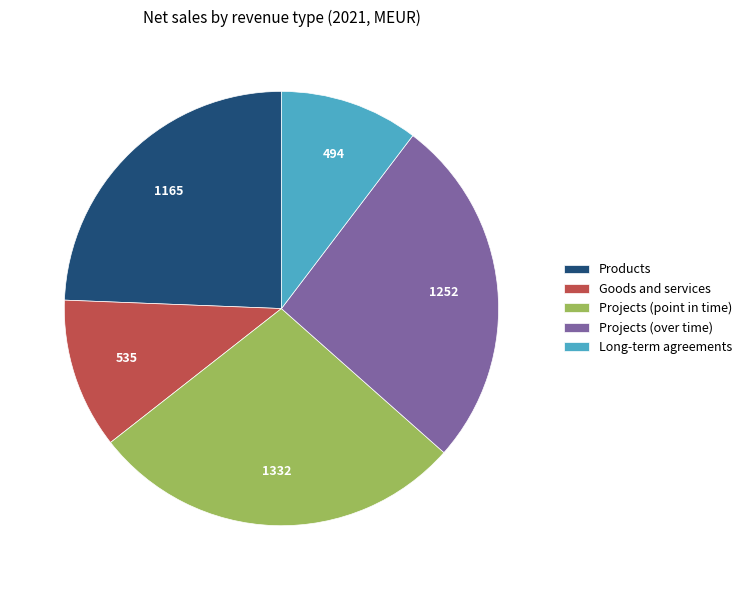

Which has a higher value, Projects (point in time) or Goods and services?

Projects (point in time)